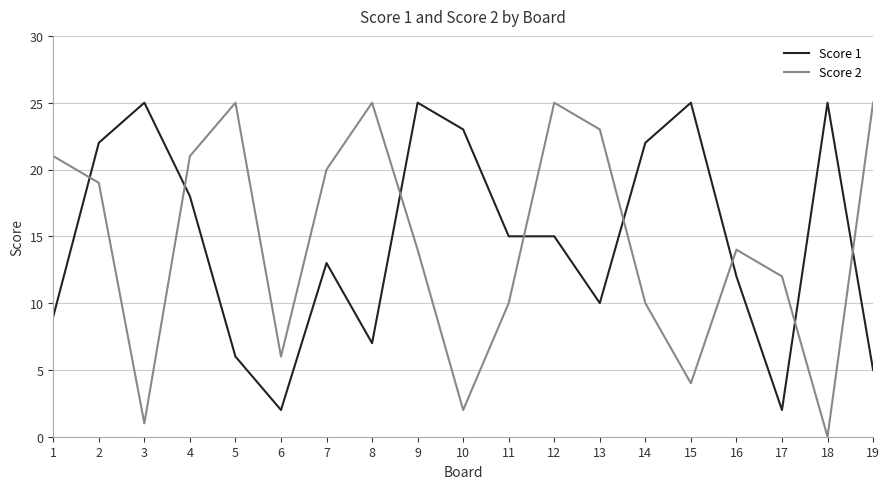

Between which two adjacent categories do Score 1 and Score 2 first intersect?

1 and 2